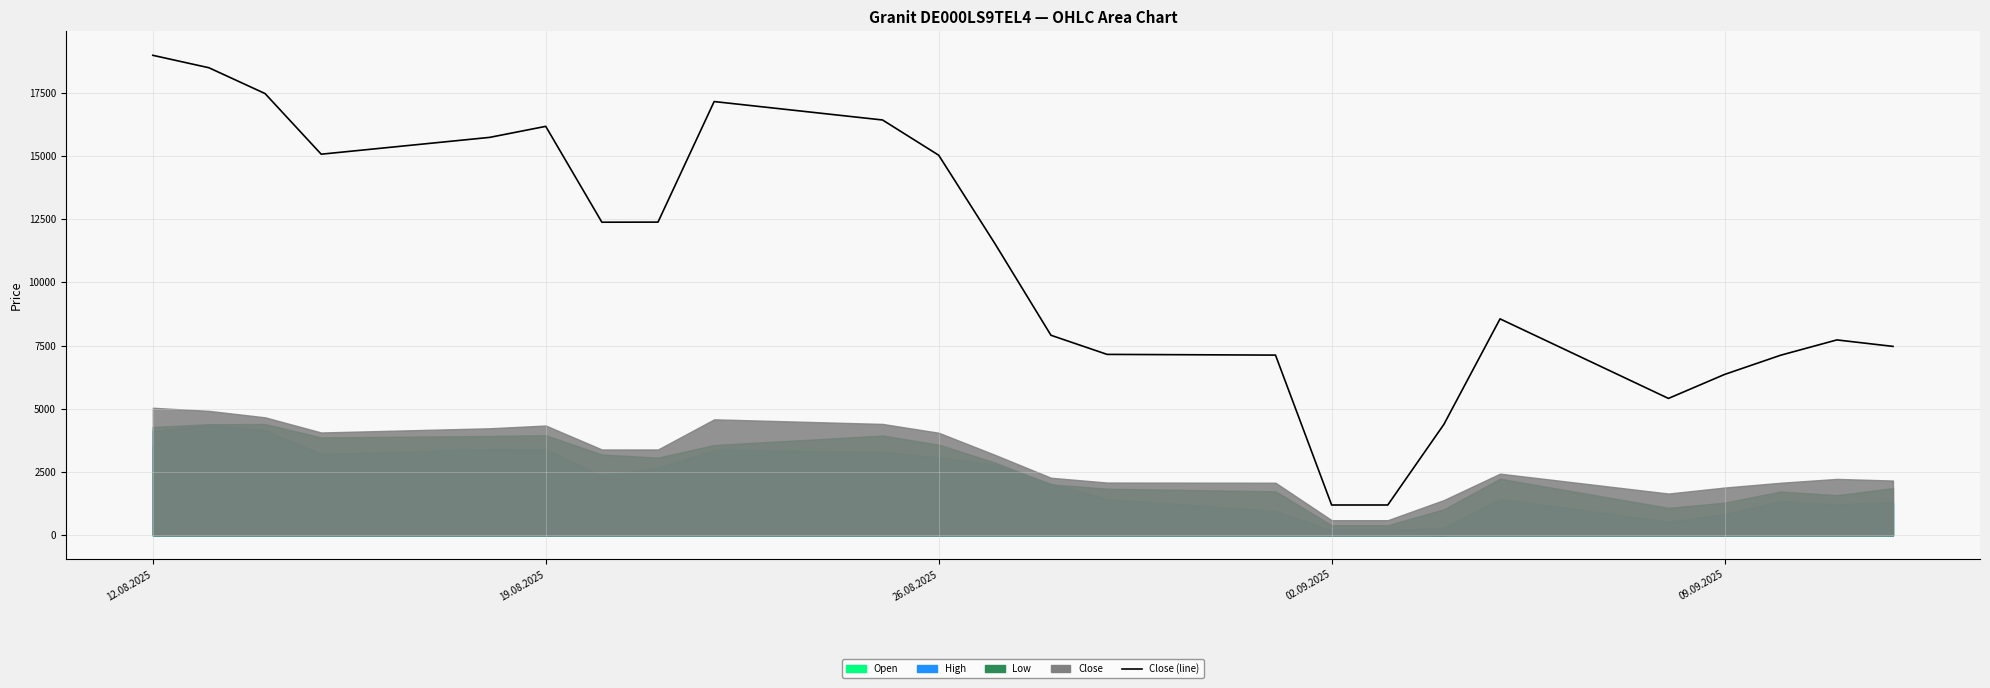

Which category has the lowest value across all series?

02.09.2025